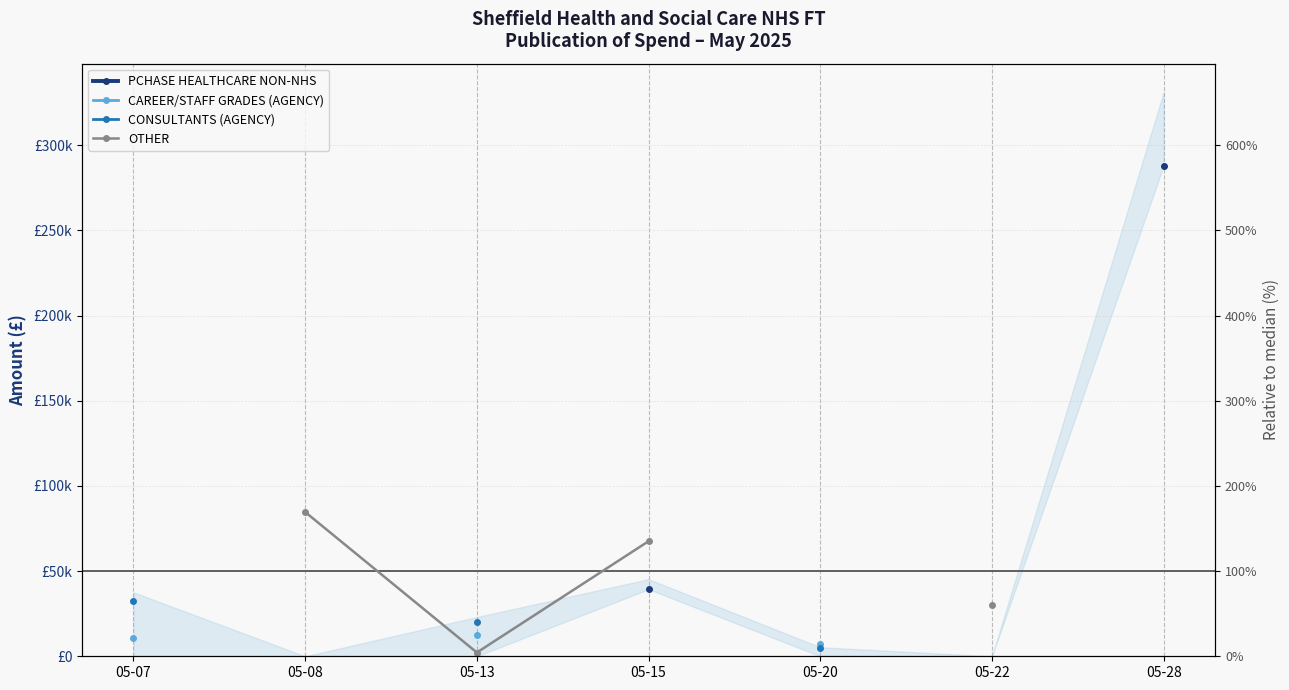

At which category does the chart reach its peak across all series?

05-28